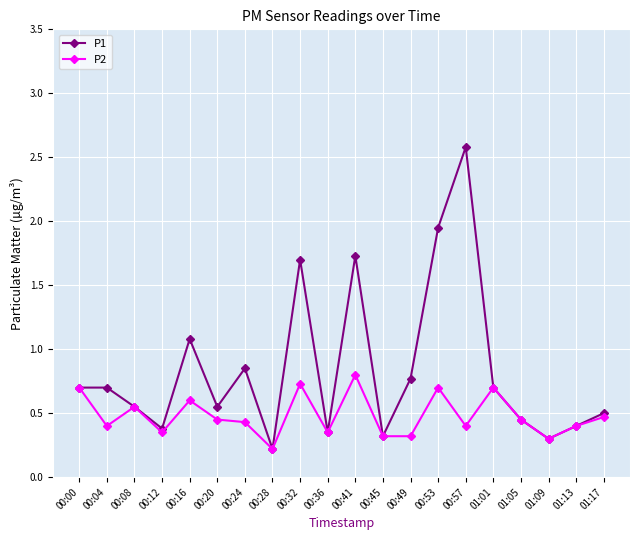

Which series has the widest spread of values?

P1